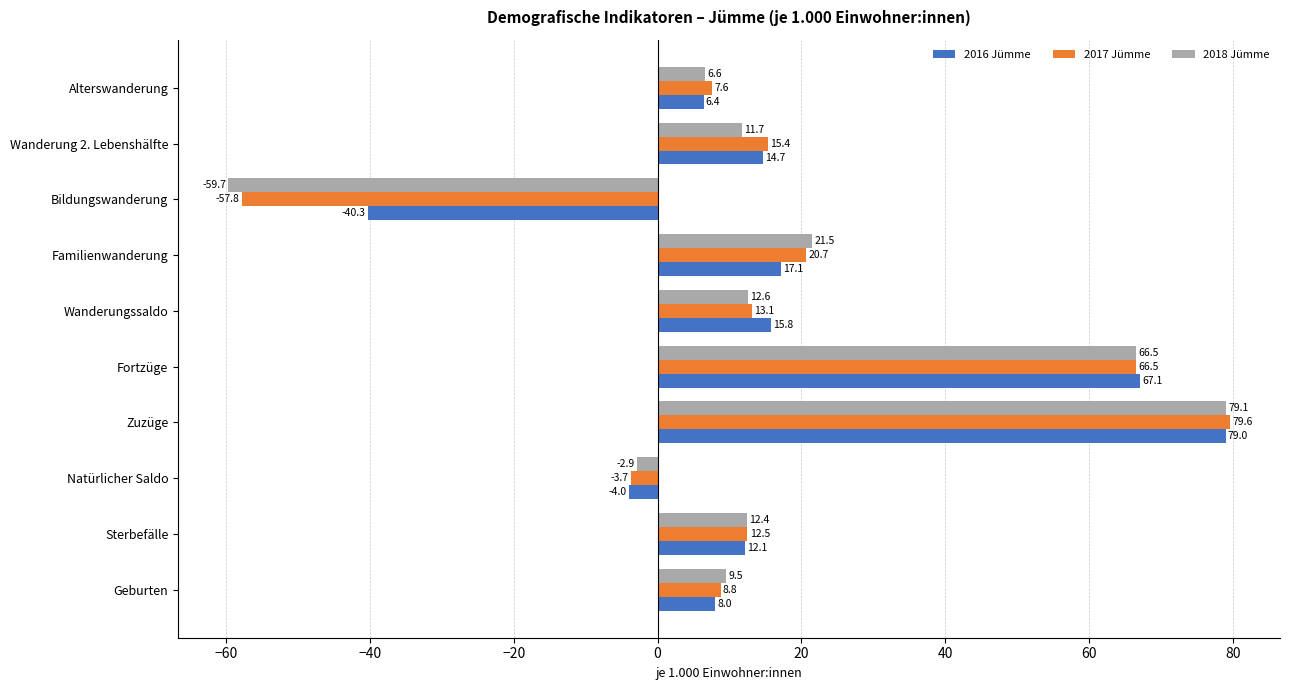

List the series in order of their peak value, lowest first.

2016 Jümme, 2018 Jümme, 2017 Jümme